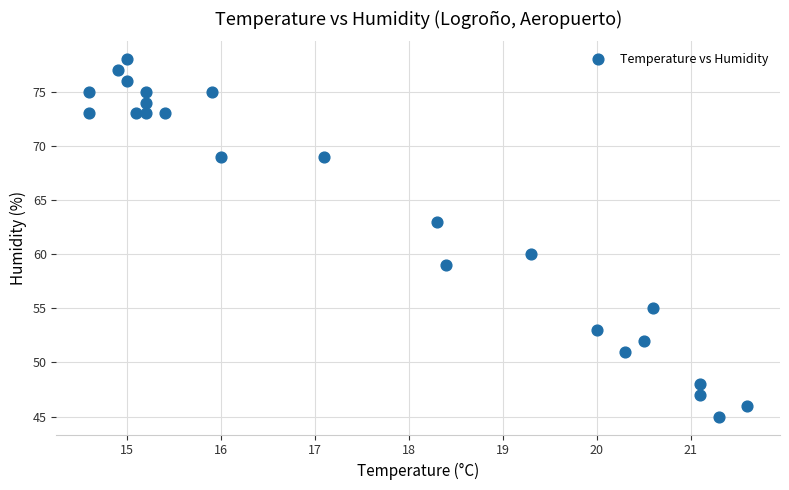

What is the range of Y values (max minus min)?

33